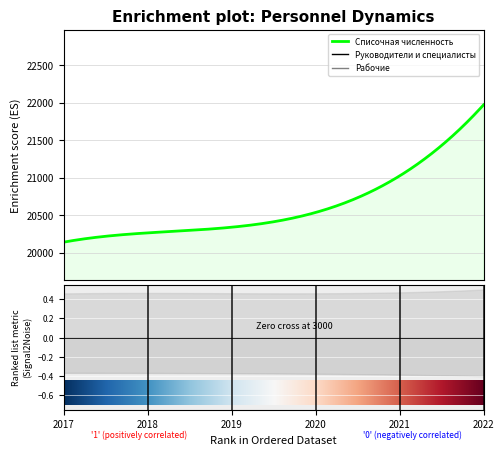

Which series has the widest spread of values?

Списочная численность персонала